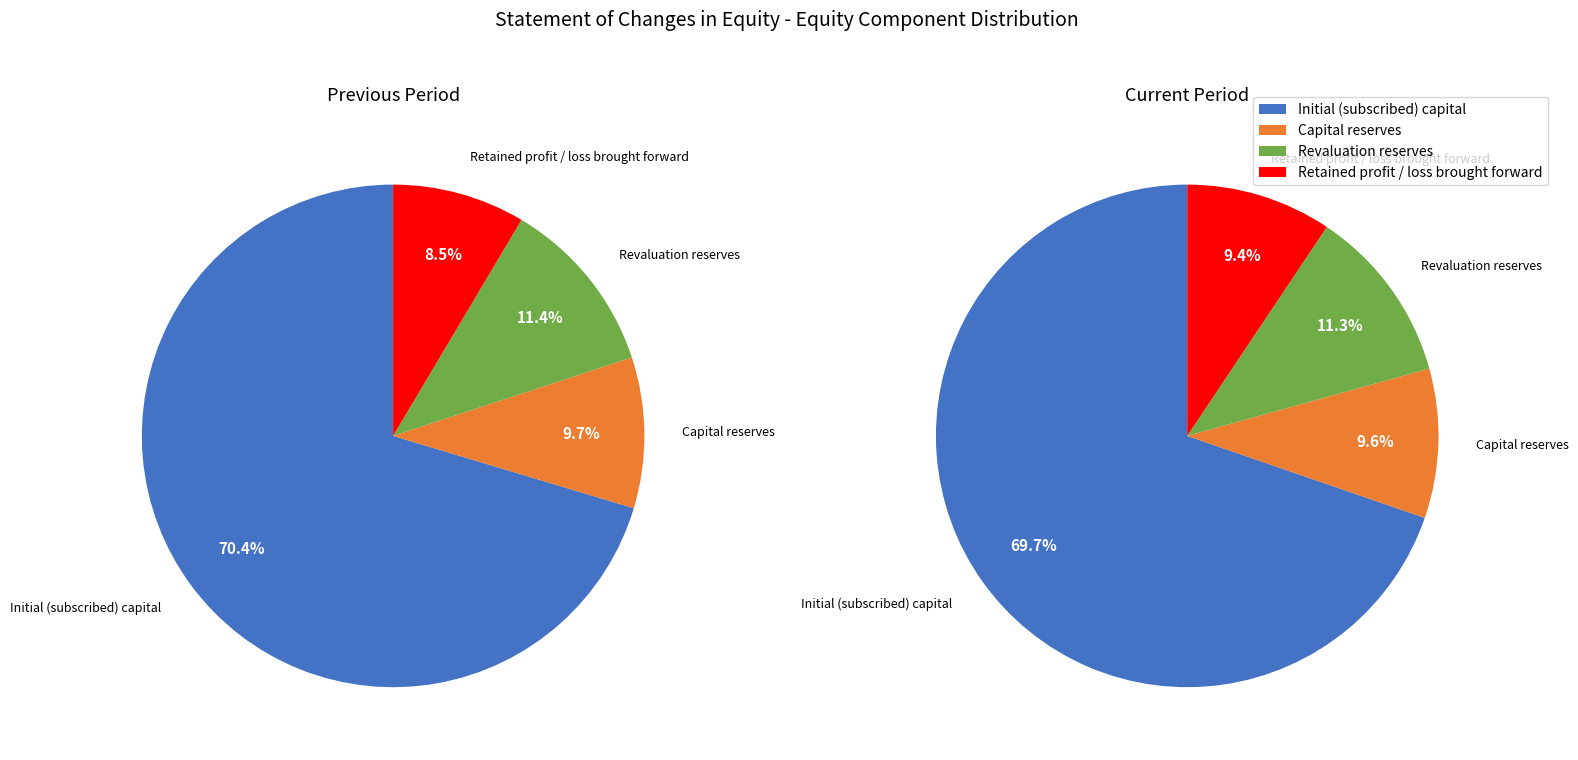

Does any single category account for the majority?

Yes